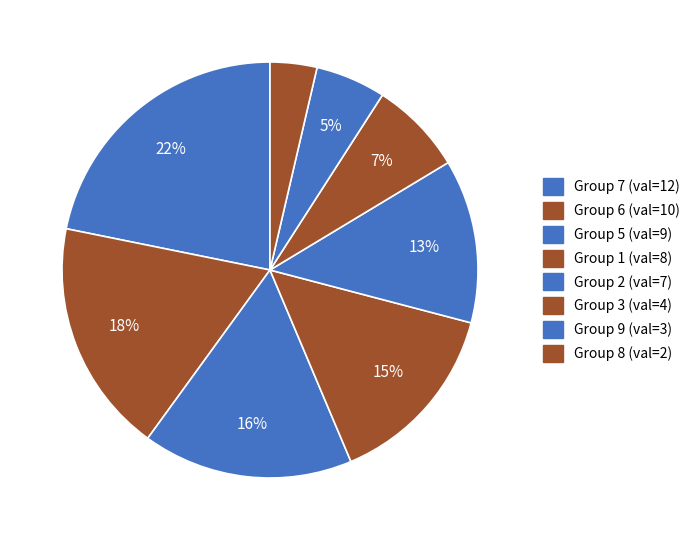

How many segments does this pie chart have?

8